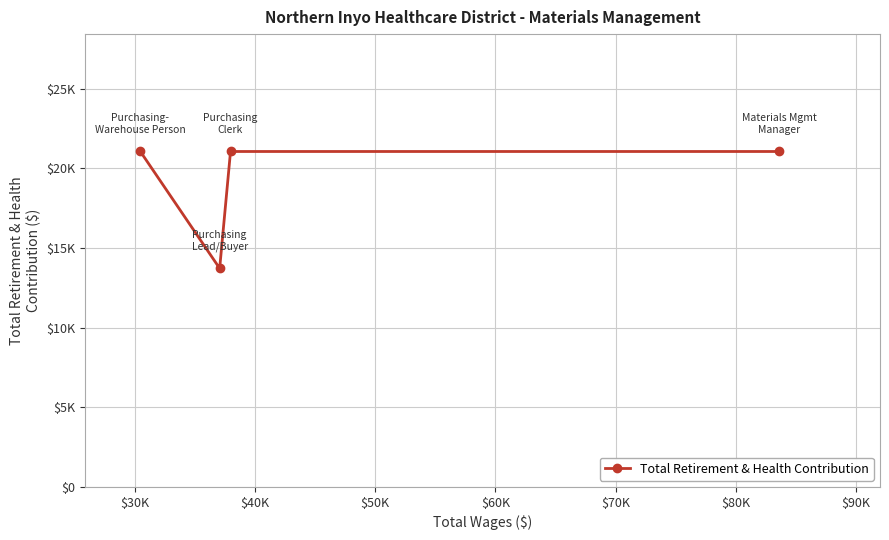

Where is the data nearest to the value 17387?

$30K